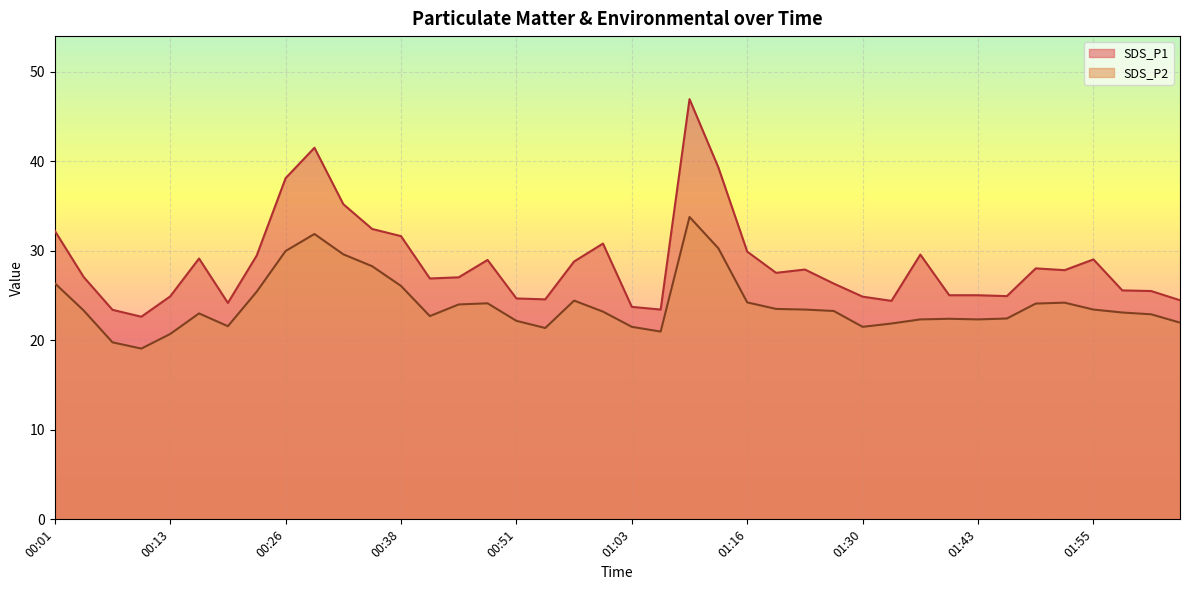

List the labels in order of SDS_P1 value, smallest first.

00:10, 00:07, 01:06, 01:03, 00:20, 01:33, 02:05, 00:54, 00:51, 01:30, 00:13, 01:46, 01:40, 01:43, 02:02, 01:58, 01:27, 00:41, 00:45, 00:04, 01:20, 01:52, 01:23, 01:49, 00:57, 00:48, 01:55, 00:17, 00:23, 01:37, 01:16, 01:00, 00:38, 00:01, 00:35, 00:32, 00:26, 01:13, 00:29, 01:09